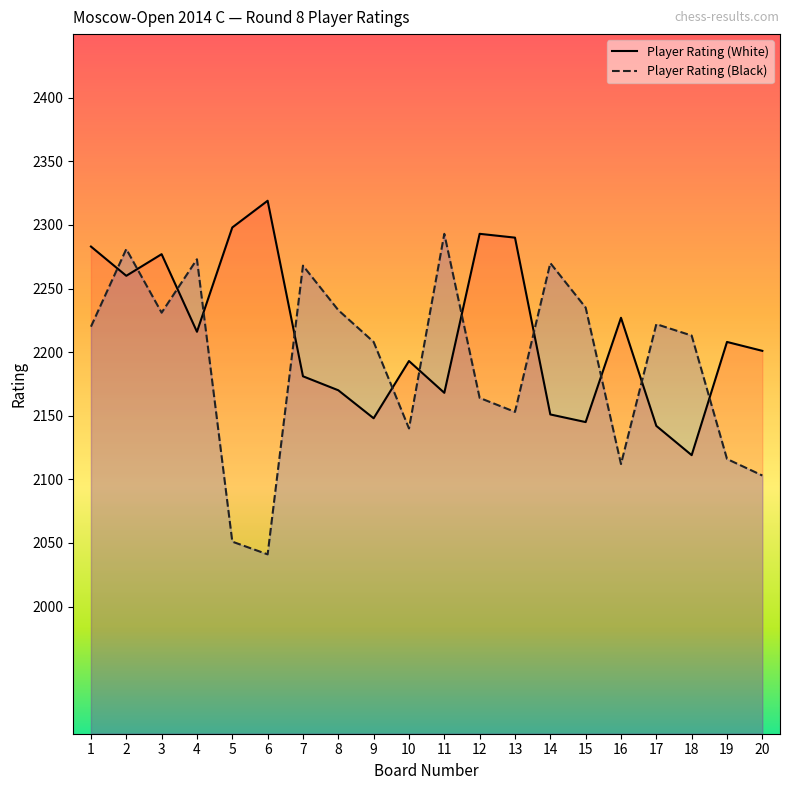

Rank the series at 19 from lowest to highest value.

Player Rating (Black), Player Rating (White)